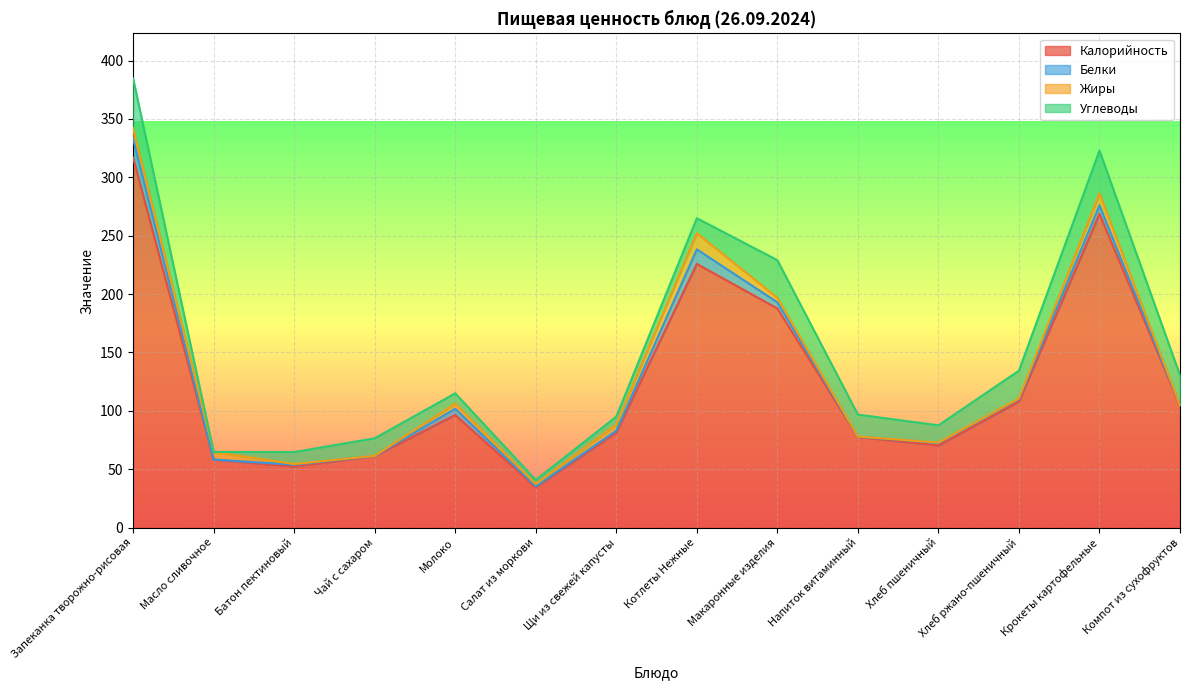

Reading left to right, what are all the values shown in this chart?

Калорийность: Запеканка творожно-рисовая=316.8	Масло сливочное=58.2	Батон пектиновый=52.3	Чай с сахаром=61.2	Молоко=96.4	Салат из моркови=34.5	Щи из свежей капусты=81.4	Котлеты Нежные=225.8	Макаронные изделия=187.6	Напиток витаминный=77.6	Хлеб пшеничный=70.3	Хлеб ржано-пшеничный=108.0	Крокеты картофельные=268.7	Компот из сухофруктов=104.4
Белки: Запеканка творожно-рисовая=16.2	Масло сливочное=0.1	Батон пектиновый=1.5	Чай с сахаром=0.2	Молоко=5.4	Салат из моркови=0.8	Щи из свежей капусты=1.6	Котлеты Нежные=12.5	Макаронные изделия=5.3	Напиток витаминный=0.2	Хлеб пшеничный=2.3	Хлеб ржано-пшеничный=2.2	Крокеты картофельные=7.2	Компот из сухофруктов=0.4
Жиры: Запеканка творожно-рисовая=9.0	Масло сливочное=6.4	Батон пектиновый=0.6	Чай с сахаром=0.0	Молоко=4.4	Салат из моркови=1.8	Щи из свежей капусты=5.3	Котлеты Нежные=13.9	Макаронные изделия=3.9	Напиток витаминный=0.2	Хлеб пшеничный=0.2	Хлеб ржано-пшеничный=0.4	Крокеты картофельные=10.4	Компот из сухофруктов=0.0
Углеводы: Запеканка творожно-рисовая=42.7	Масло сливочное=0.1	Батон пектиновый=10.3	Чай с сахаром=15.0	Молоко=8.8	Салат из моркови=3.7	Щи из свежей капусты=6.7	Котлеты Нежные=12.8	Макаронные изделия=32.2	Напиток витаминный=18.8	Хлеб пшеничный=14.8	Хлеб ржано-пшеничный=23.8	Крокеты картофельные=36.6	Компот из сухофруктов=25.7